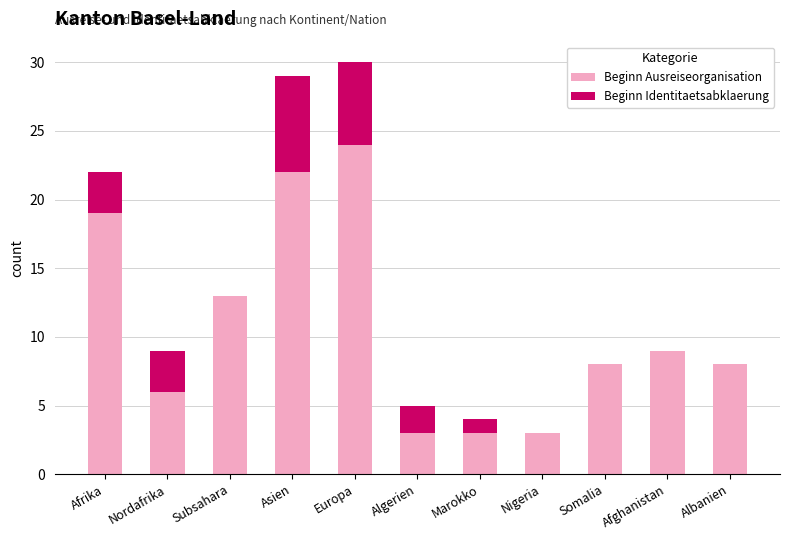

What are all the series names shown in the legend?

Beginn Ausreiseorganisation, Beginn Identitaetsabklaerung